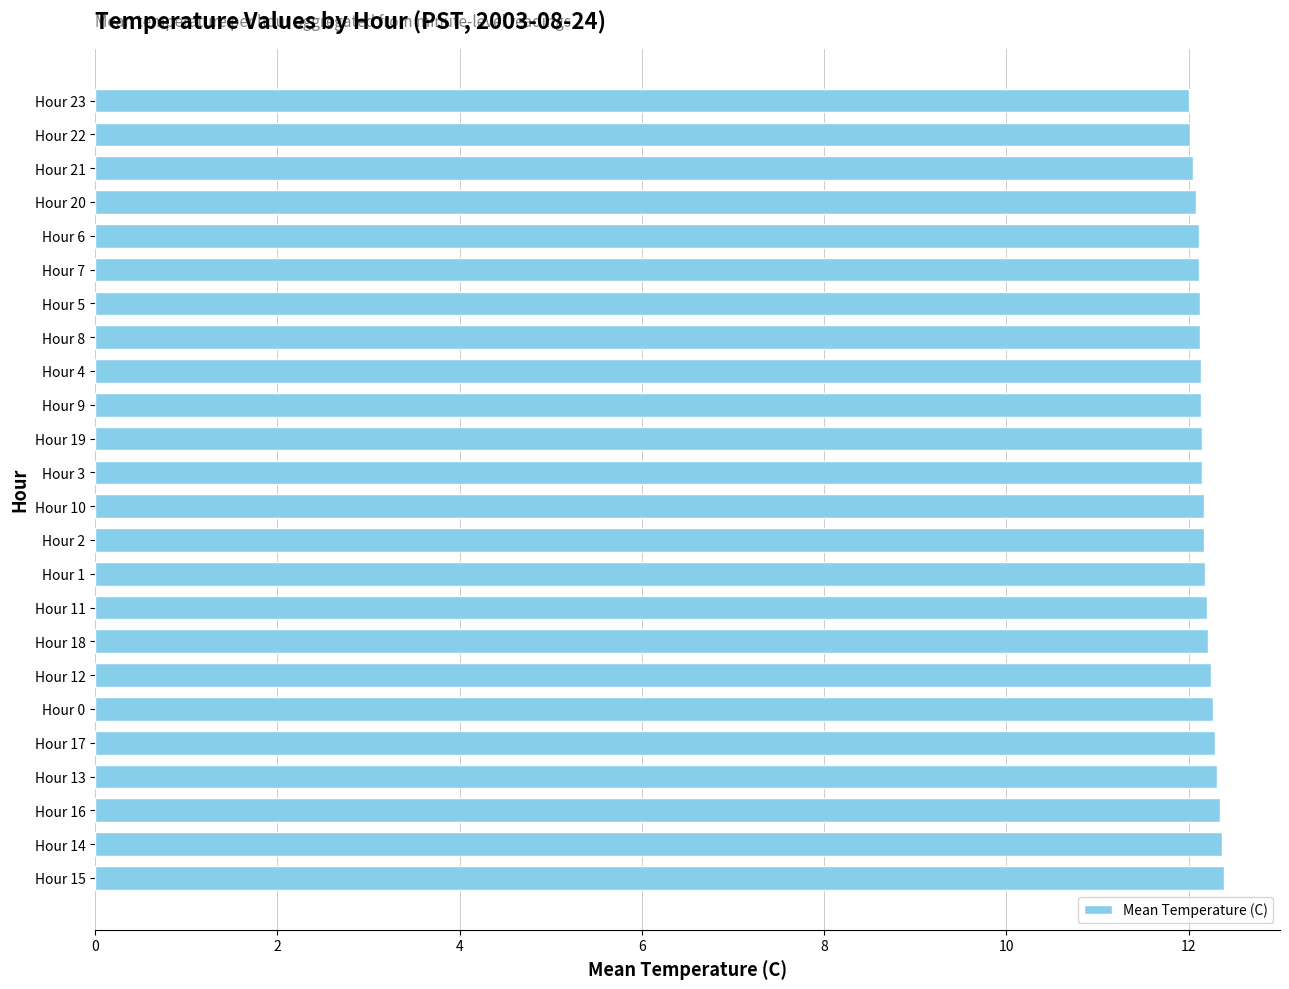

Approximately how many times larger is the value at Hour 23 compared to Hour 2?

1.0